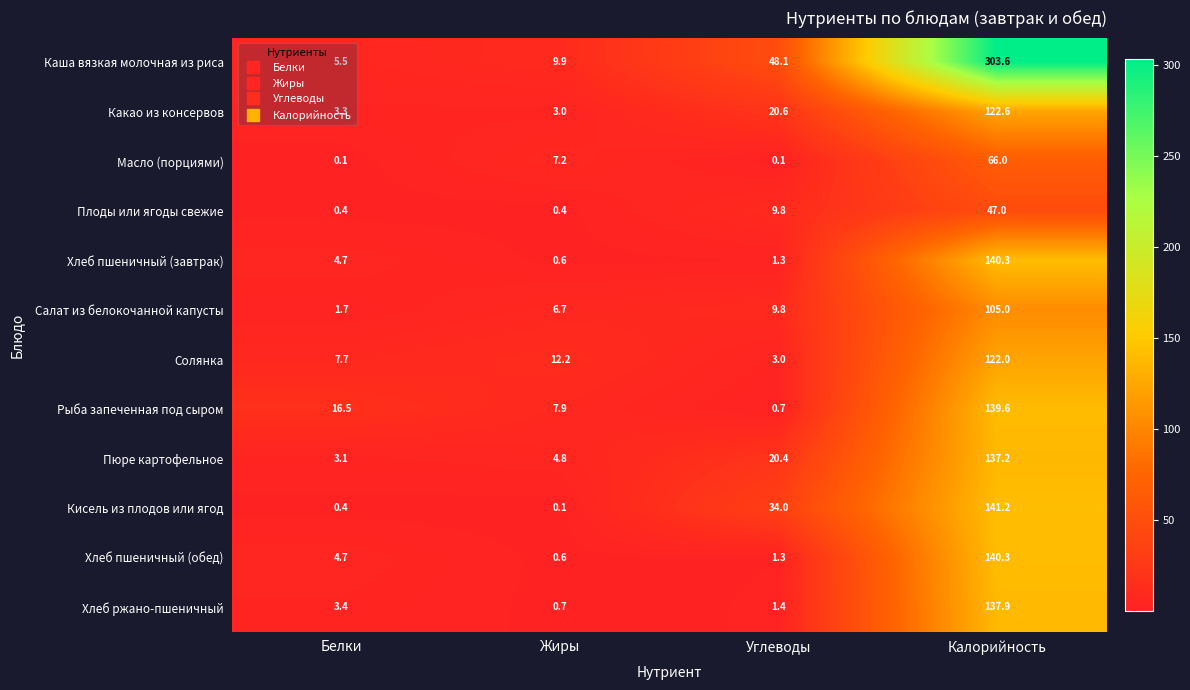

The value of Хлеб ржано-пшеничный at Белки is 3.4. True or false?

True